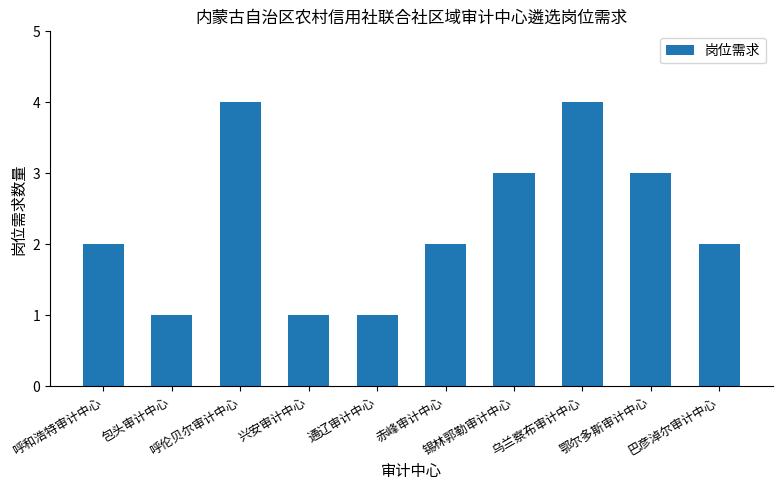

The chart shows a value of 2 at 呼和浩特审计中心. True or false?

True